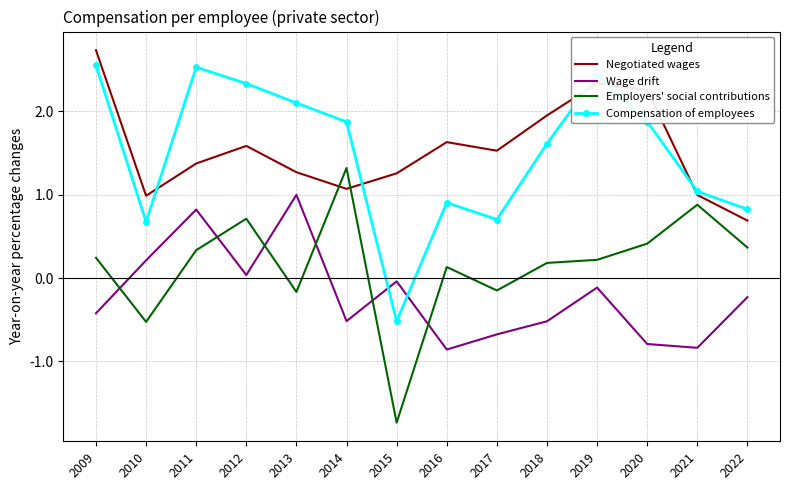

How many interior local valleys does the Wage drift series have?

4